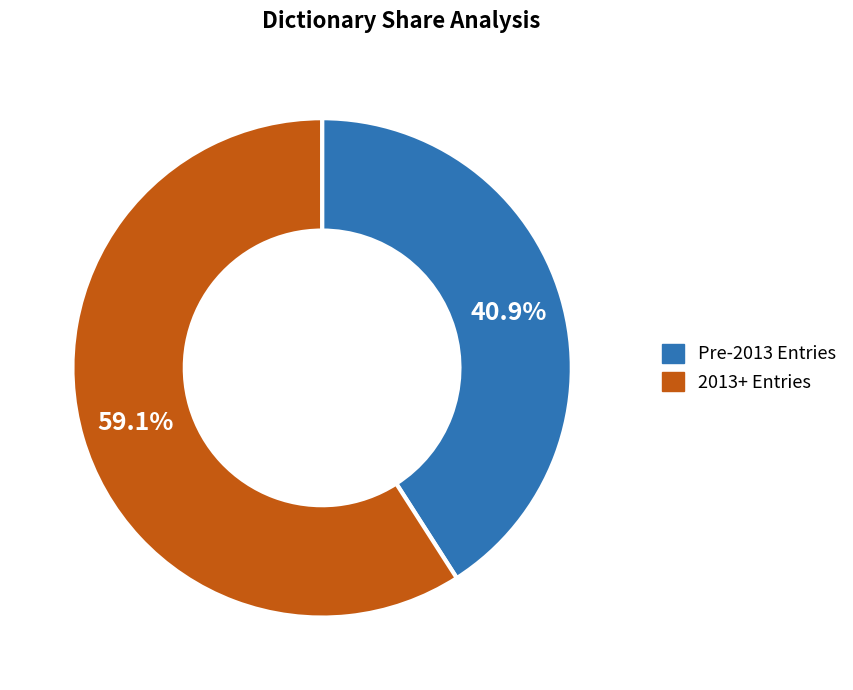

Do Pre-2013 Entries and 2013+ Entries together represent more than half of the pie?

Yes